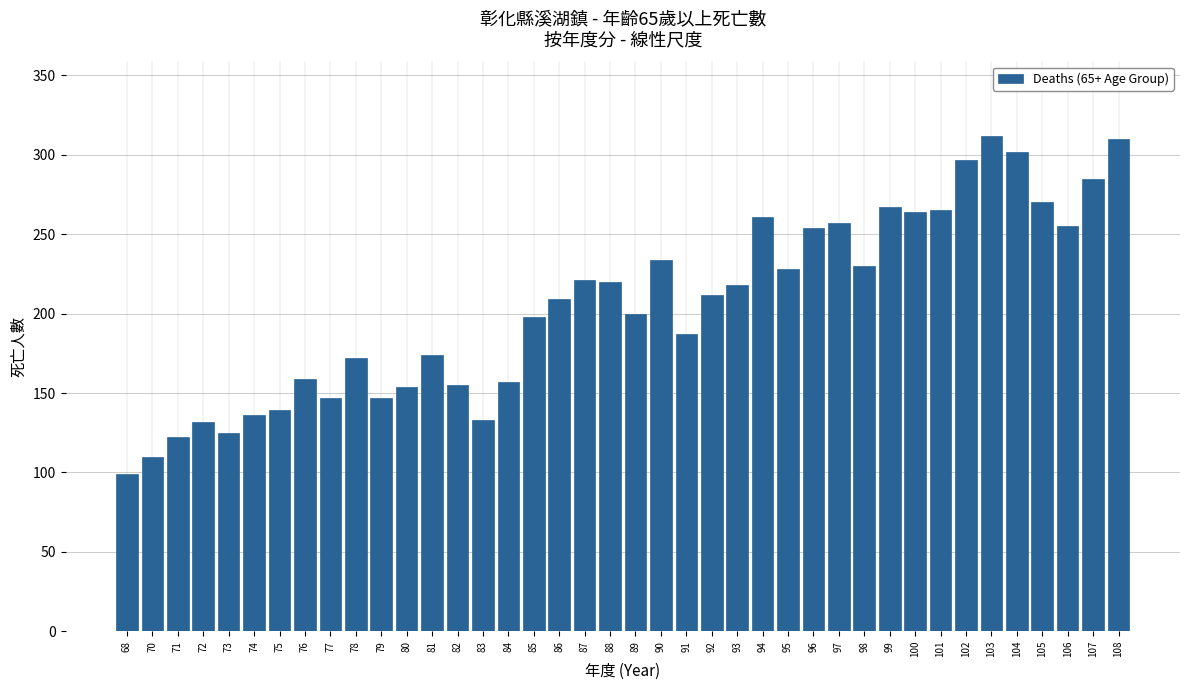

What is the ratio of the value at 92 to the value at 108?

0.7